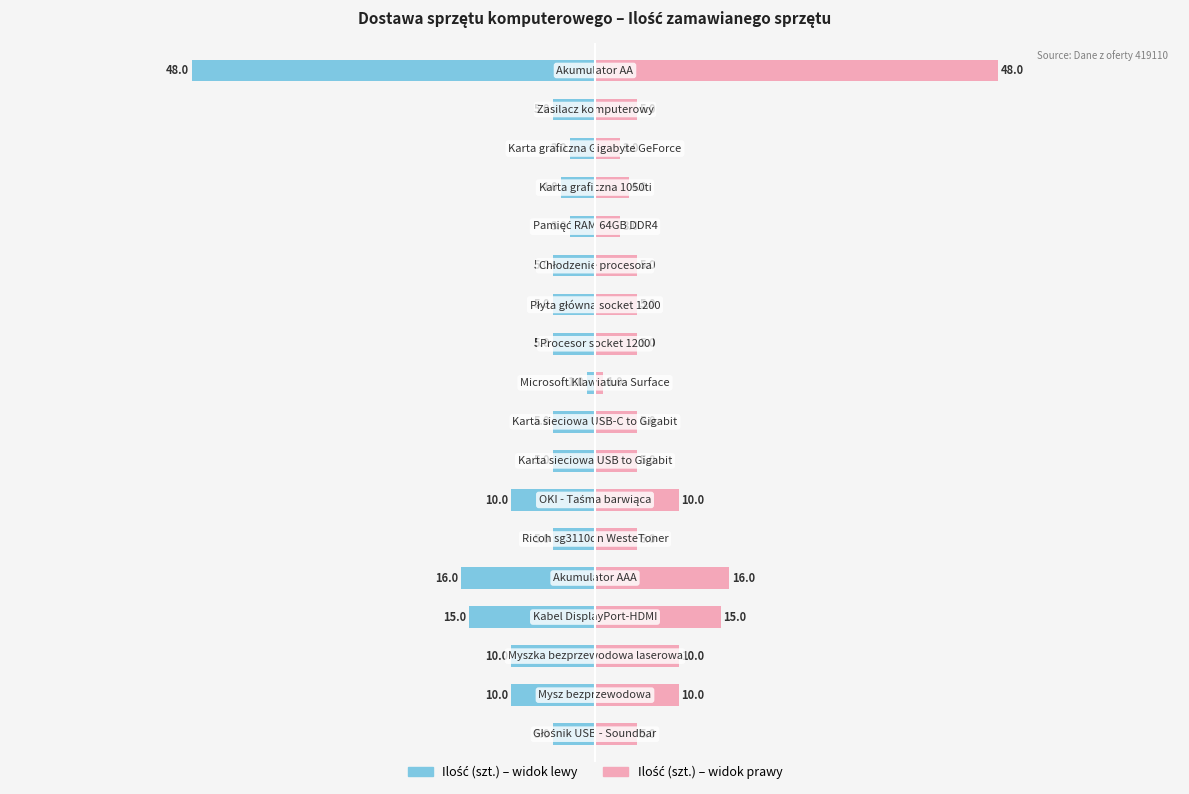

The Ilość (szt.) — prawy series shows 5 at 7. True or false?

True